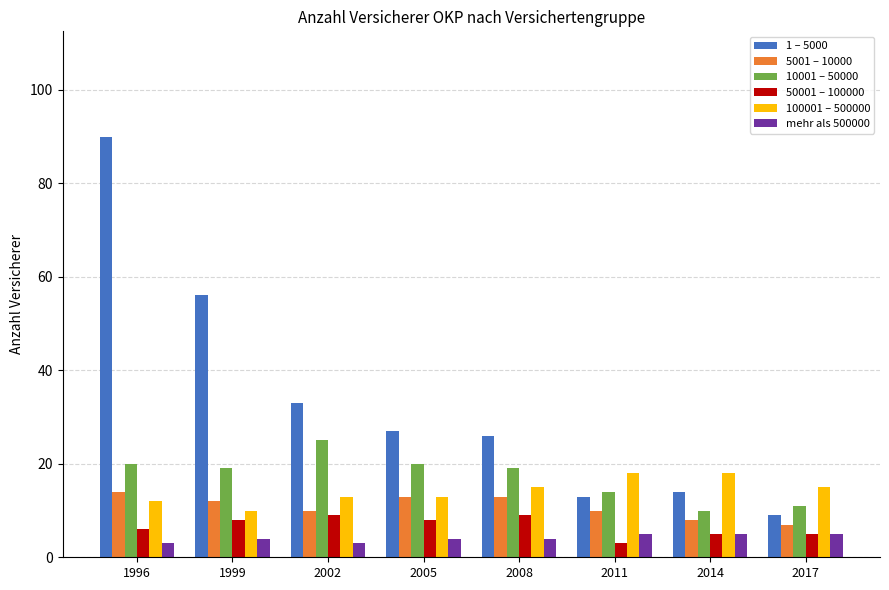

What value does the mehr als 500000 series have at 2017?

5